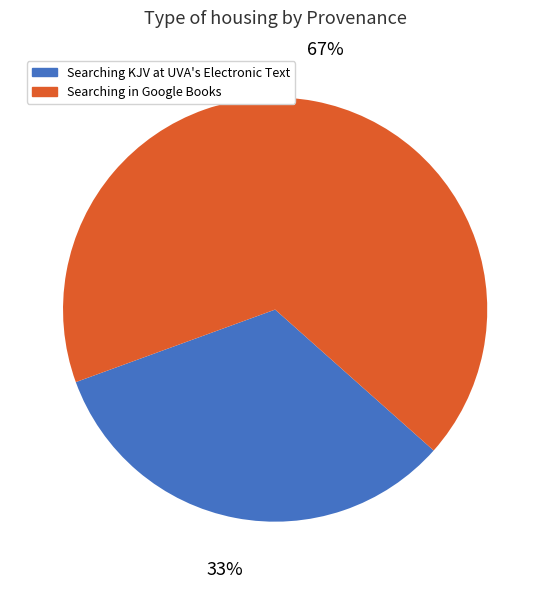

Is Searching KJV at UVA's Electronic Text the majority of the pie?

No